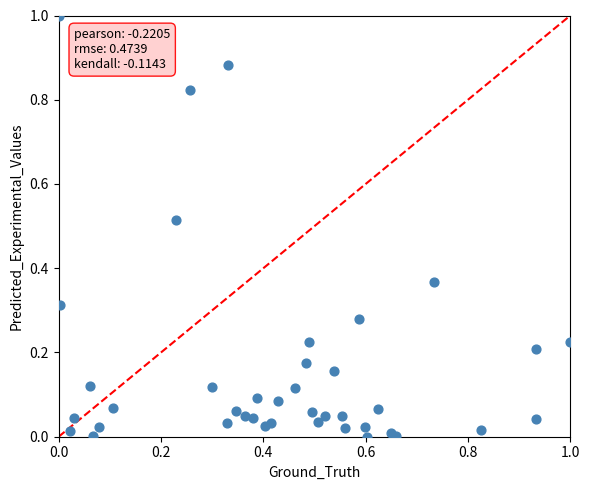

What is the range of Y values (max minus min)?

1.0